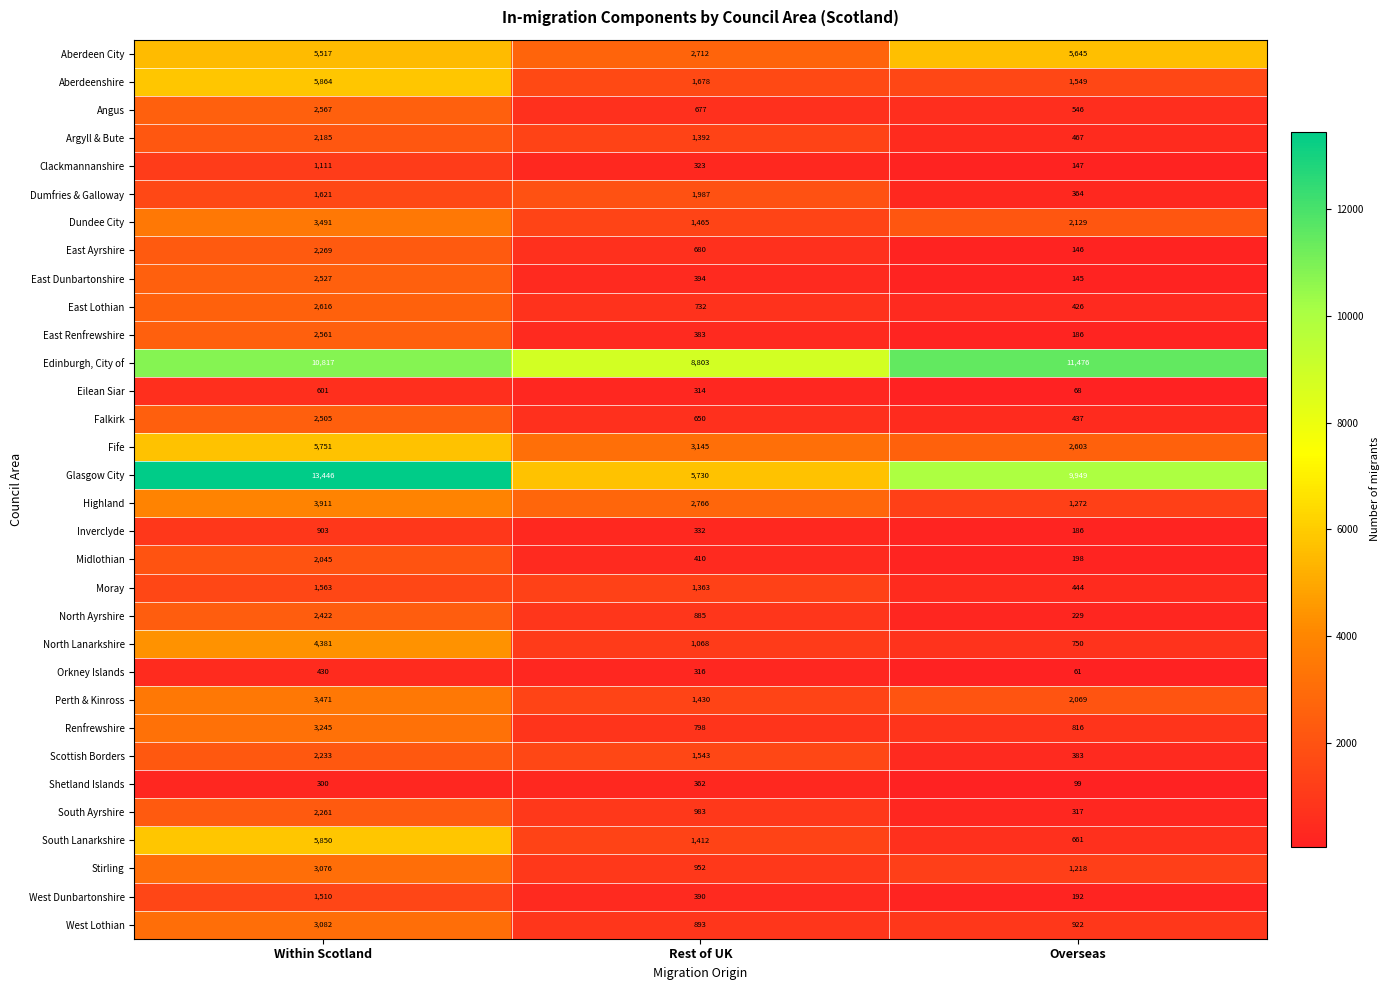

What is the difference between the West Dunbartonshire values at Within Scotland and Overseas?

1318